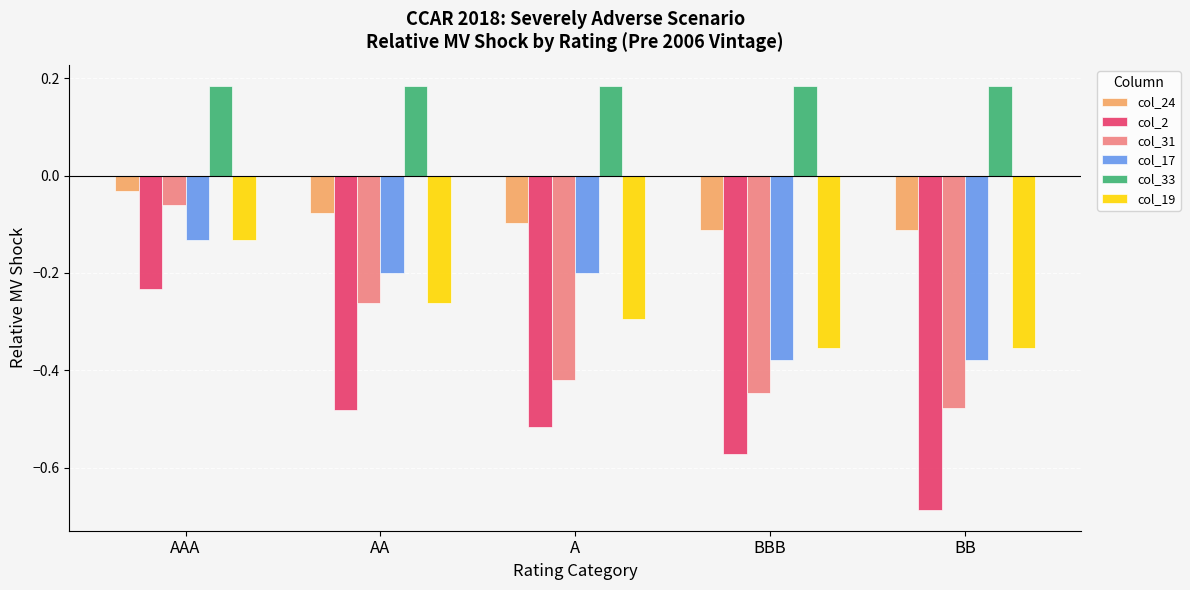

List the labels in order of col_2 value, smallest first.

BB, BBB, A, AA, AAA